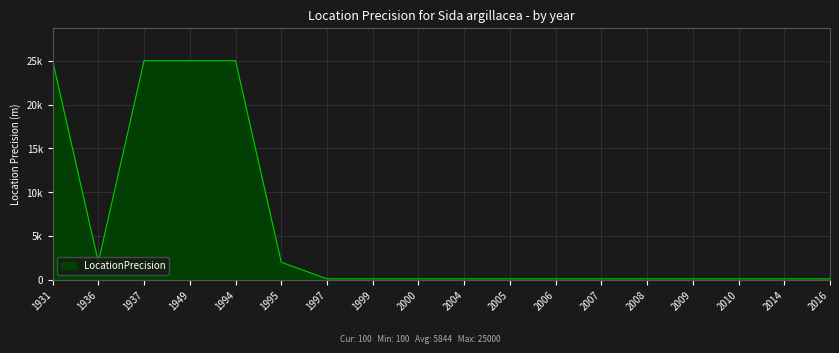

True or false: the data shows 100 at 2004.

True